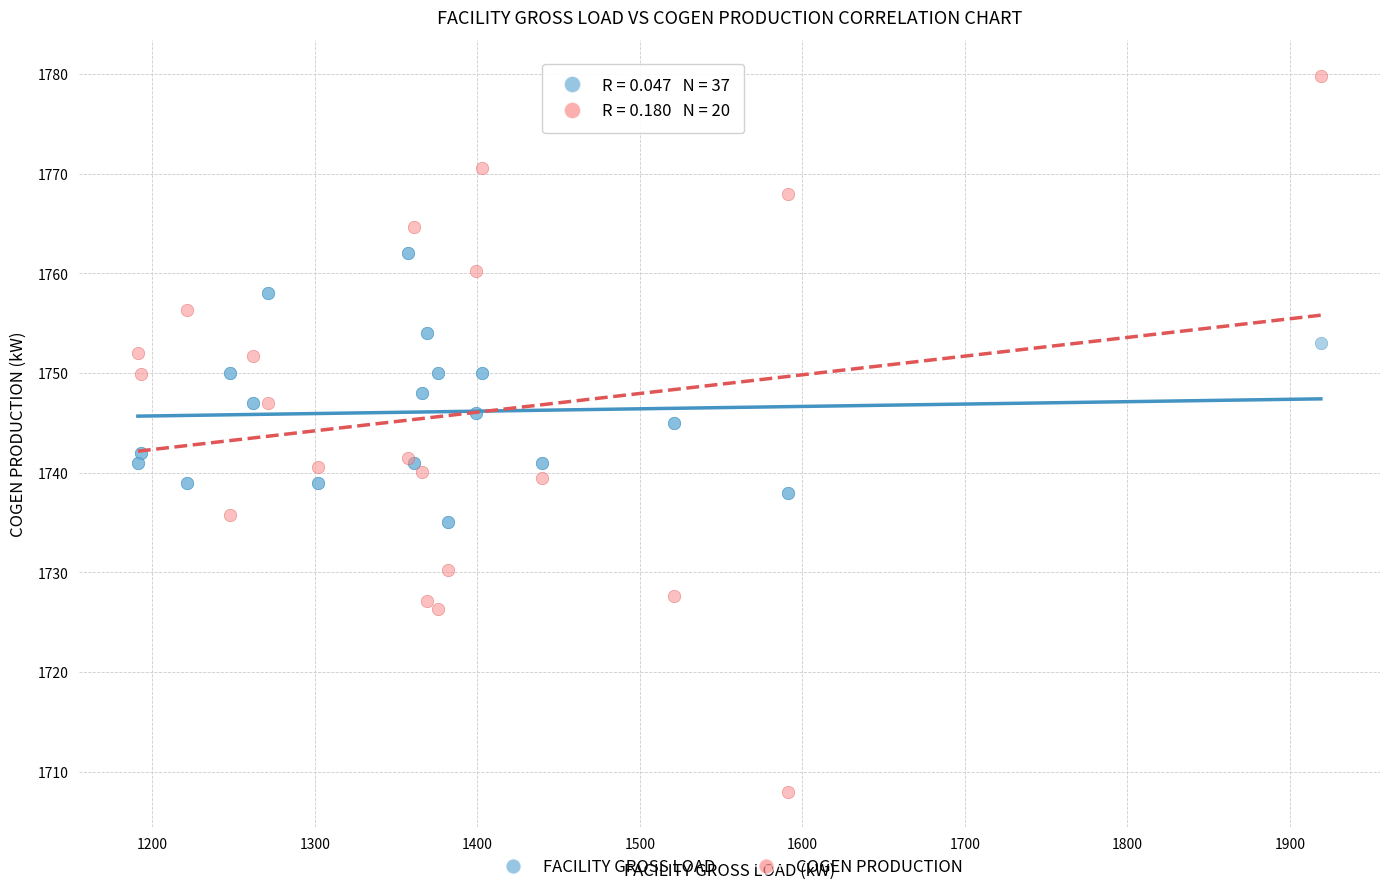

Which series reaches the maximum Y coordinate?

COGEN PRODUCTION